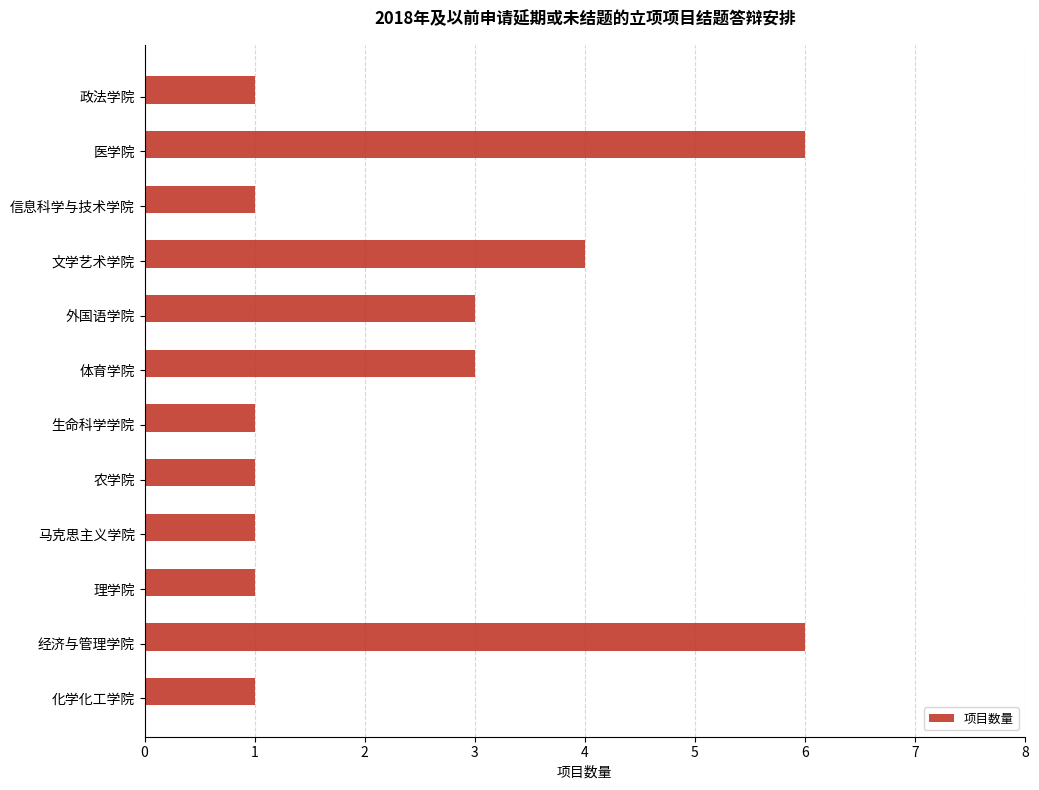

Count the number of categories in the chart.

12